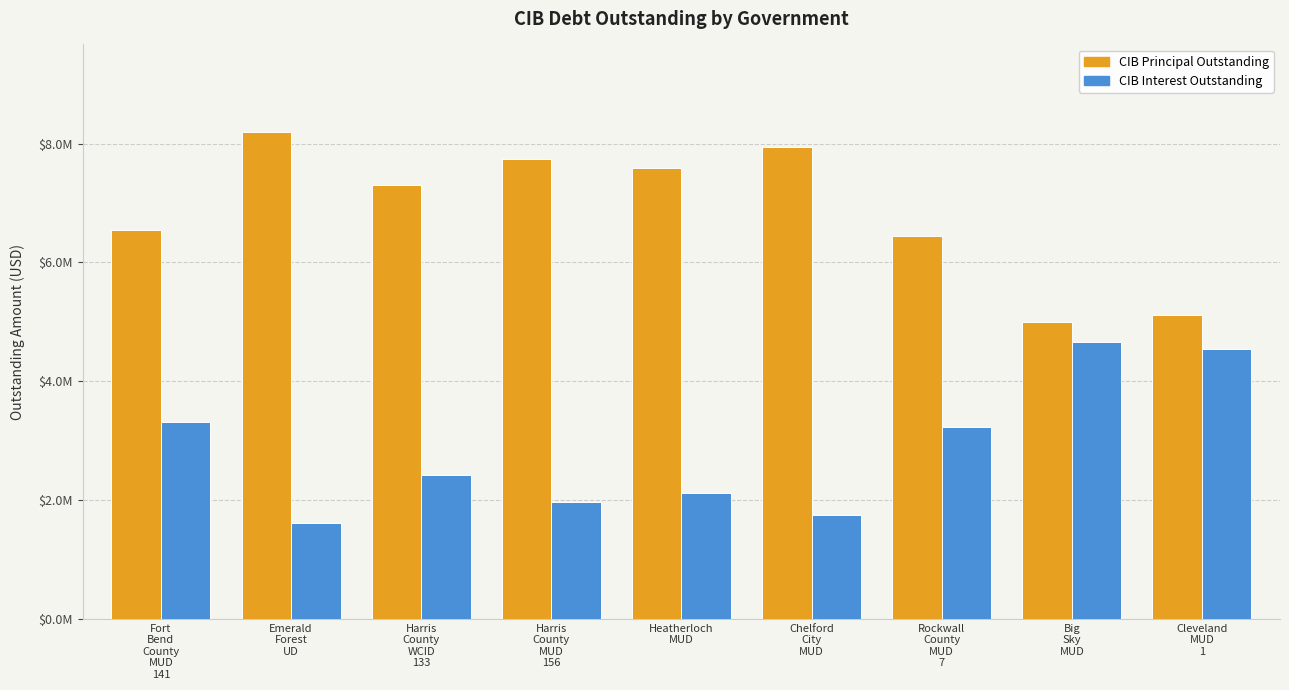

Does the chart contain any negative values?

No